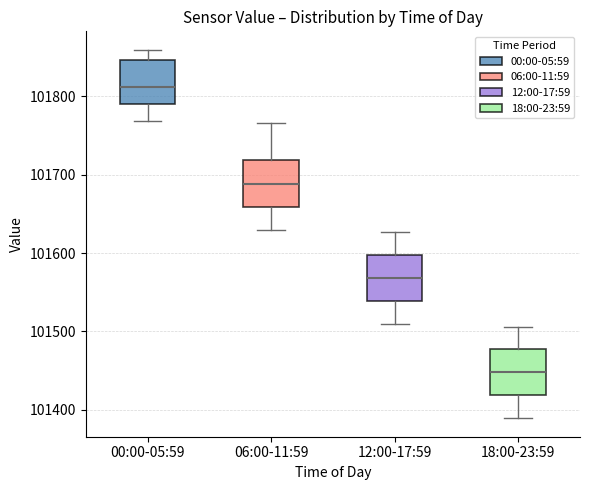

Where is the upper edge of the box for 12:00-17:59 on the y-axis? The values are not printed on the chart, so give them approximately, as read against the axis.

101600